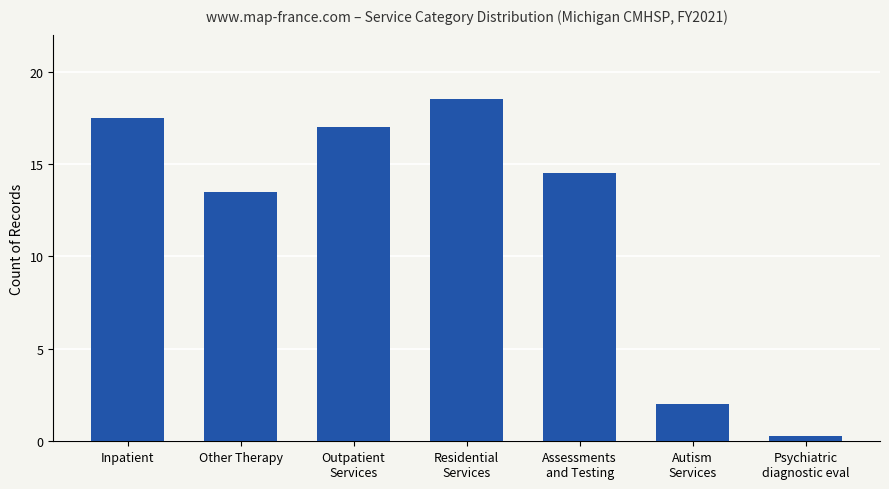

Rank the categories by value from lowest to highest.

Psychiatric
diagnostic eval, Autism
Services, Other Therapy, Assessments
and Testing, Outpatient
Services, Inpatient, Residential
Services